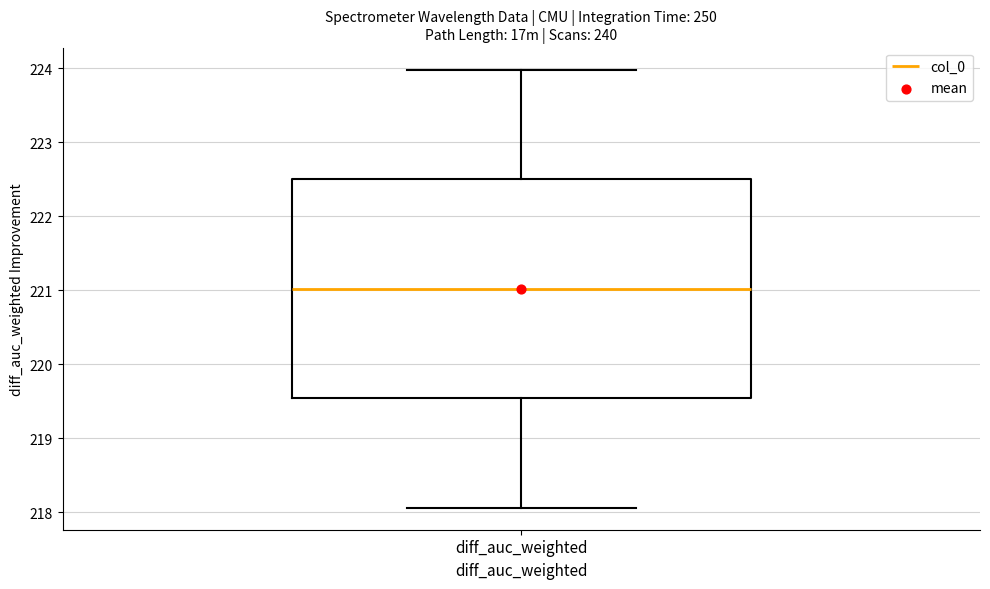

Transcribe this box plot: give where the median line is, the range the box spans, and where the two whiskers end, as read against the y-axis. The values are not printed on the chart, so give them approximately, as read against the axis.

median 221.0, box 219.5 to 222.5, whiskers 218.1 to 224.0